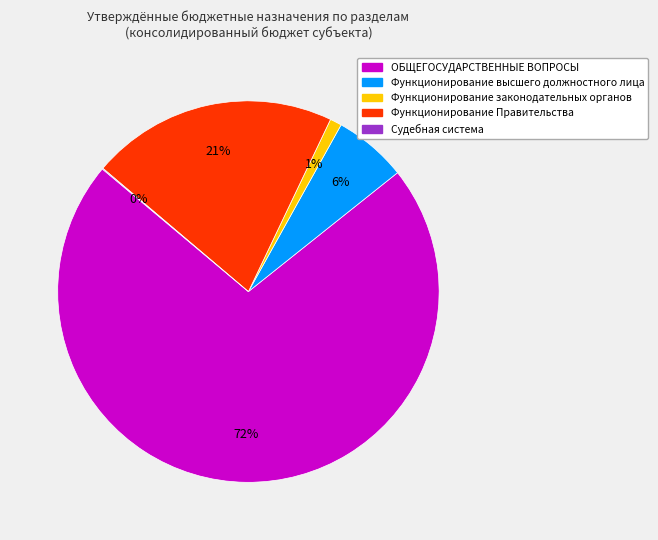

Is the sum of ОБЩЕГОСУДАРСТВЕННЫЕ ВОПРОСЫ and Функционирование Правительства greater than half?

Yes